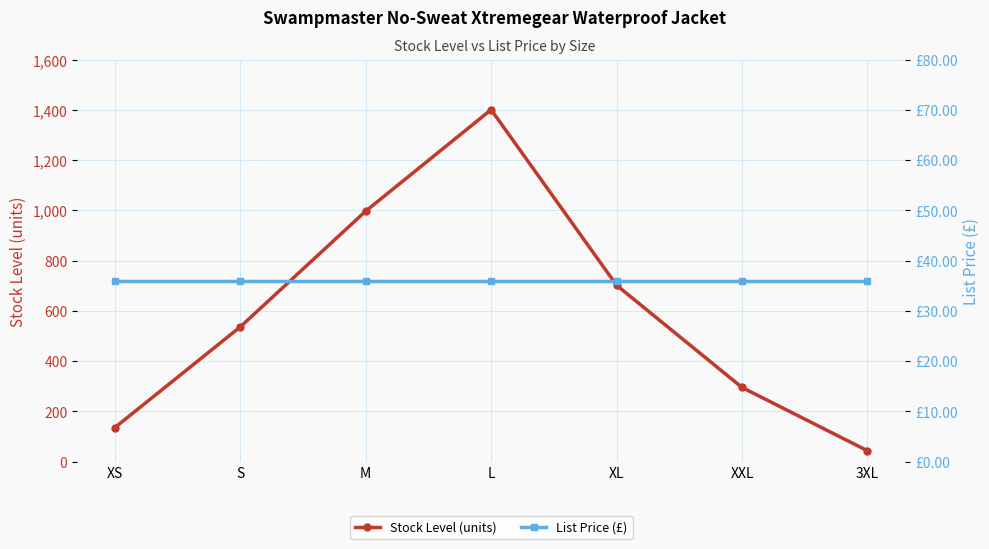

Read the List Price (£) value at XS.

36.0